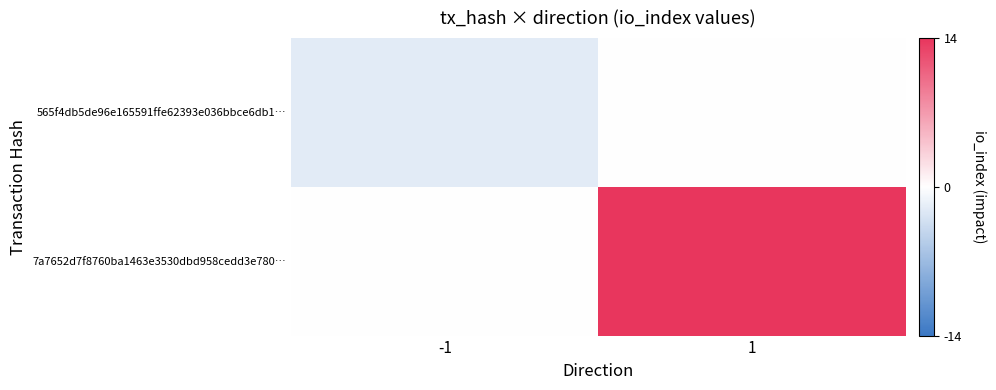

At -1, list the series in order from smallest to largest.

565f4db5de96e165591ffe62393e036bbce6db1…, 7a7652d7f8760ba1463e3530dbd958cedd3e780…